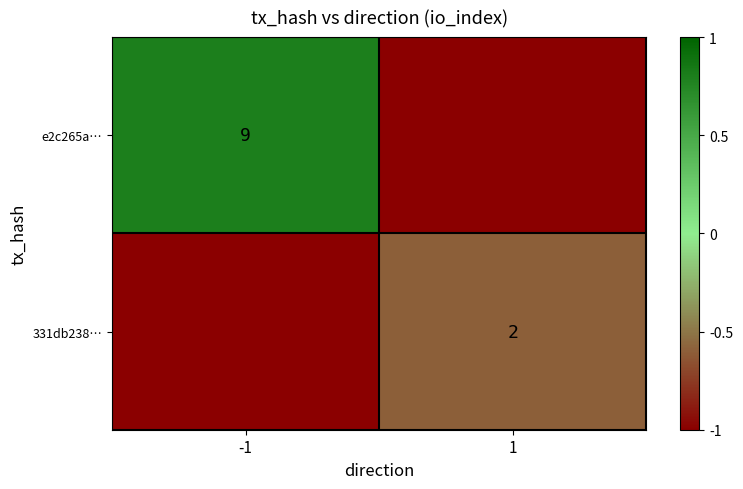

True or false: e2c265a… has a value of 9 at -1.

True